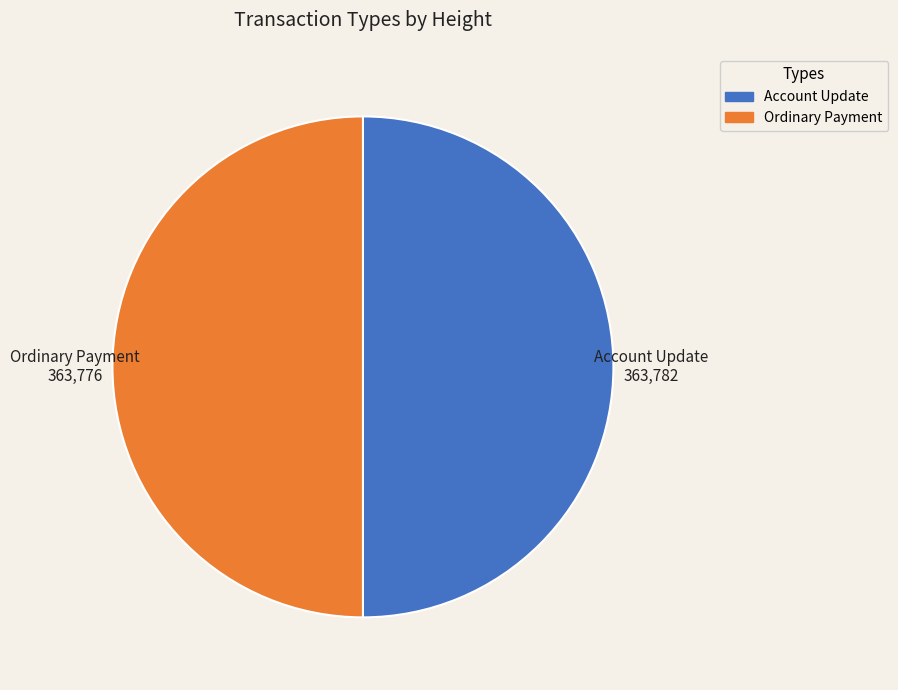

What is the majority slice?

Account Update (363782)